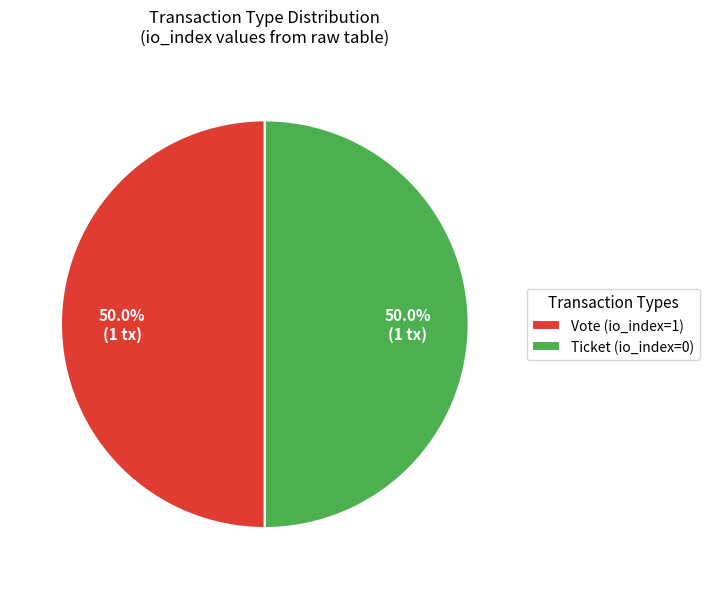

What is the ratio of the value at Vote (io_index=1) to the value at Ticket (io_index=0)?

1.0